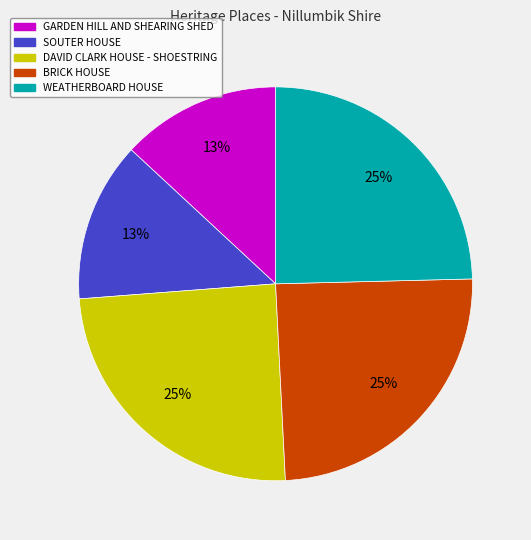

The DAVID CLARK HOUSE - SHOESTRING slice represents 25% of the pie. True or false?

True